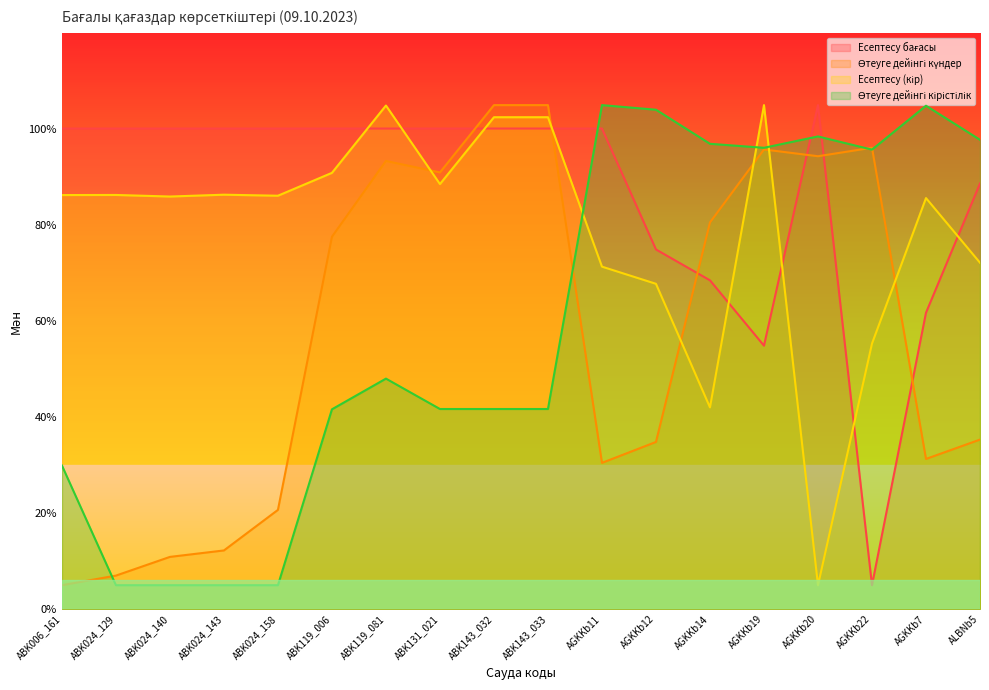

What are all the series names shown in the legend?

Есептесу бағасы, Өтеуге дейінгі күндер, Есептесу (кір), Өтеуге дейінгі кірістілік